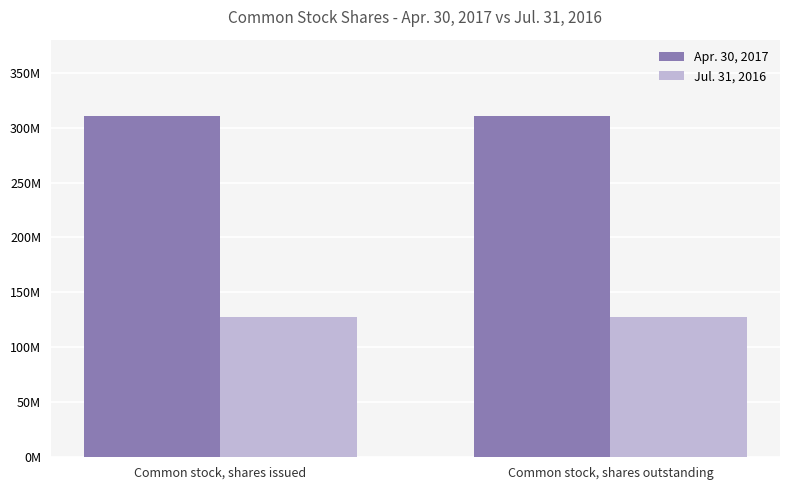

What is the average value of the Apr. 30, 2017 series?

310190456